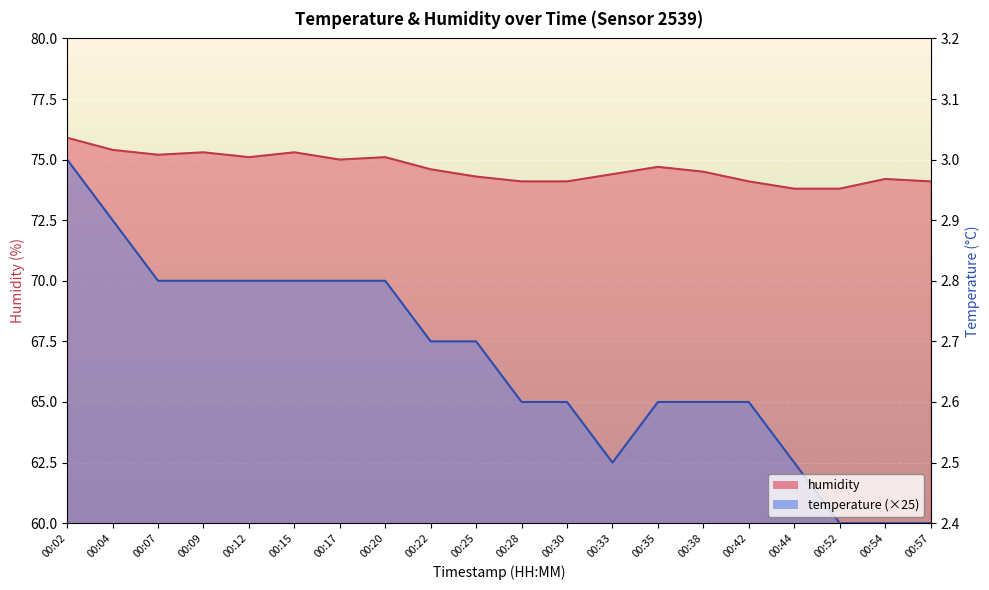

True or false: humidity and temperature intersect in this chart.

False